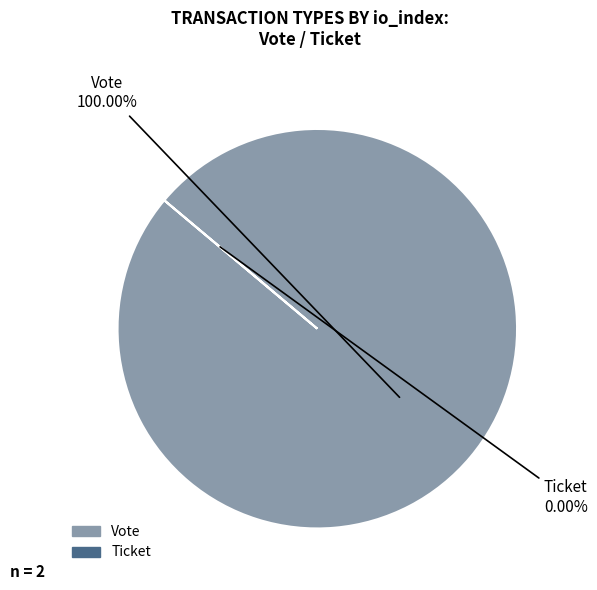

Between Ticket and Vote, which is larger?

Vote